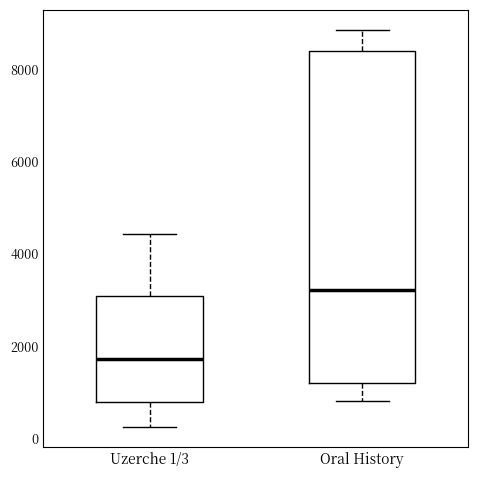

Reading left to right, read every box against the y-axis: the position of its median line, the range the box covers, and the ends of its whiskers. The values are not printed on the chart, so give them approximately, as read against the axis.

Uzerche 1/3: median 1800, box 800 to 3000, whiskers 200 to 4400
Oral History: median 3200, box 1200 to 8400, whiskers 800 to 8800